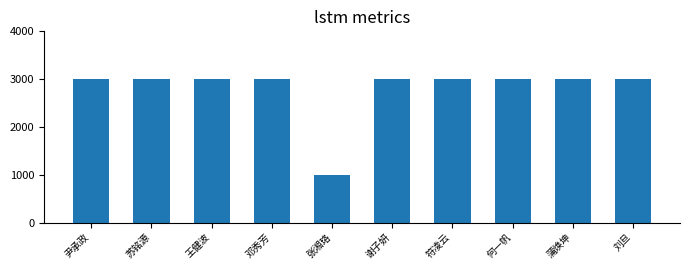

What is the difference between the values at 苏铭源 and 张湘珞?

2000